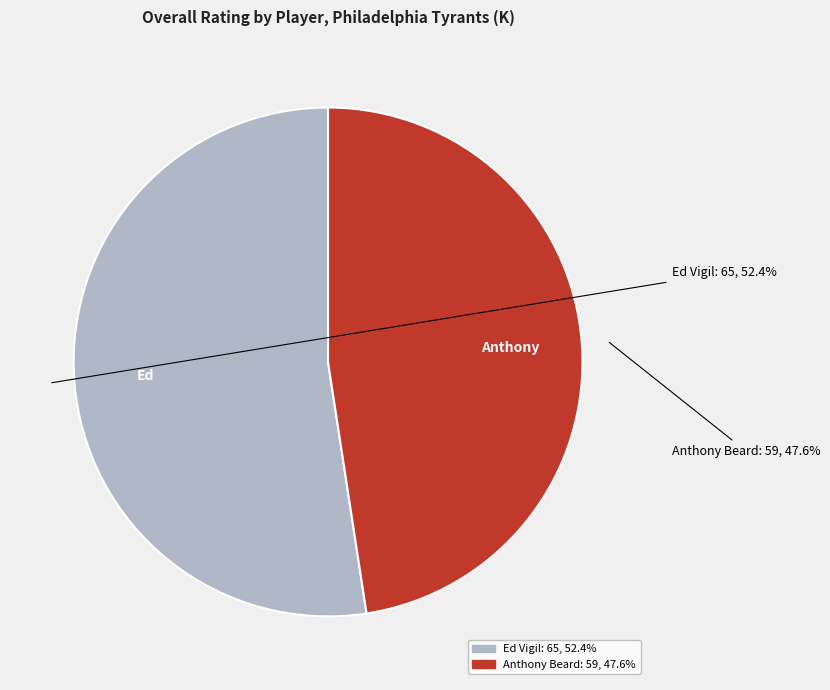

What is the smallest slice in the pie chart?

Anthony Beard